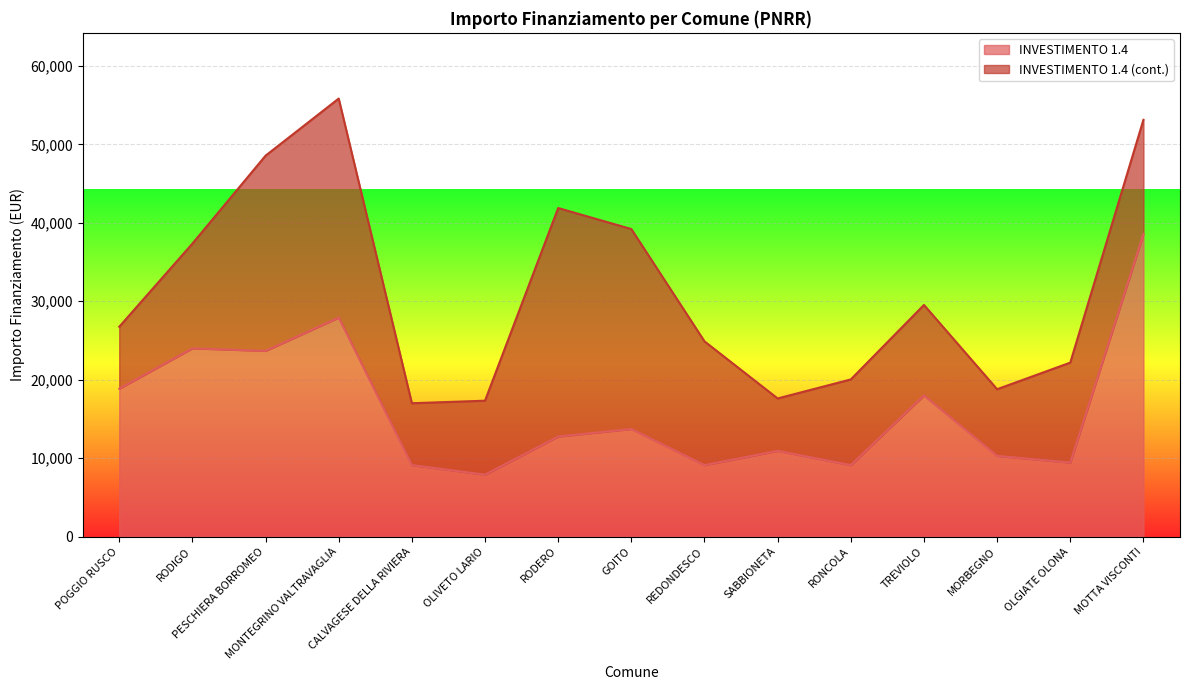

The value at RONCOLA is 9105. True or false?

True